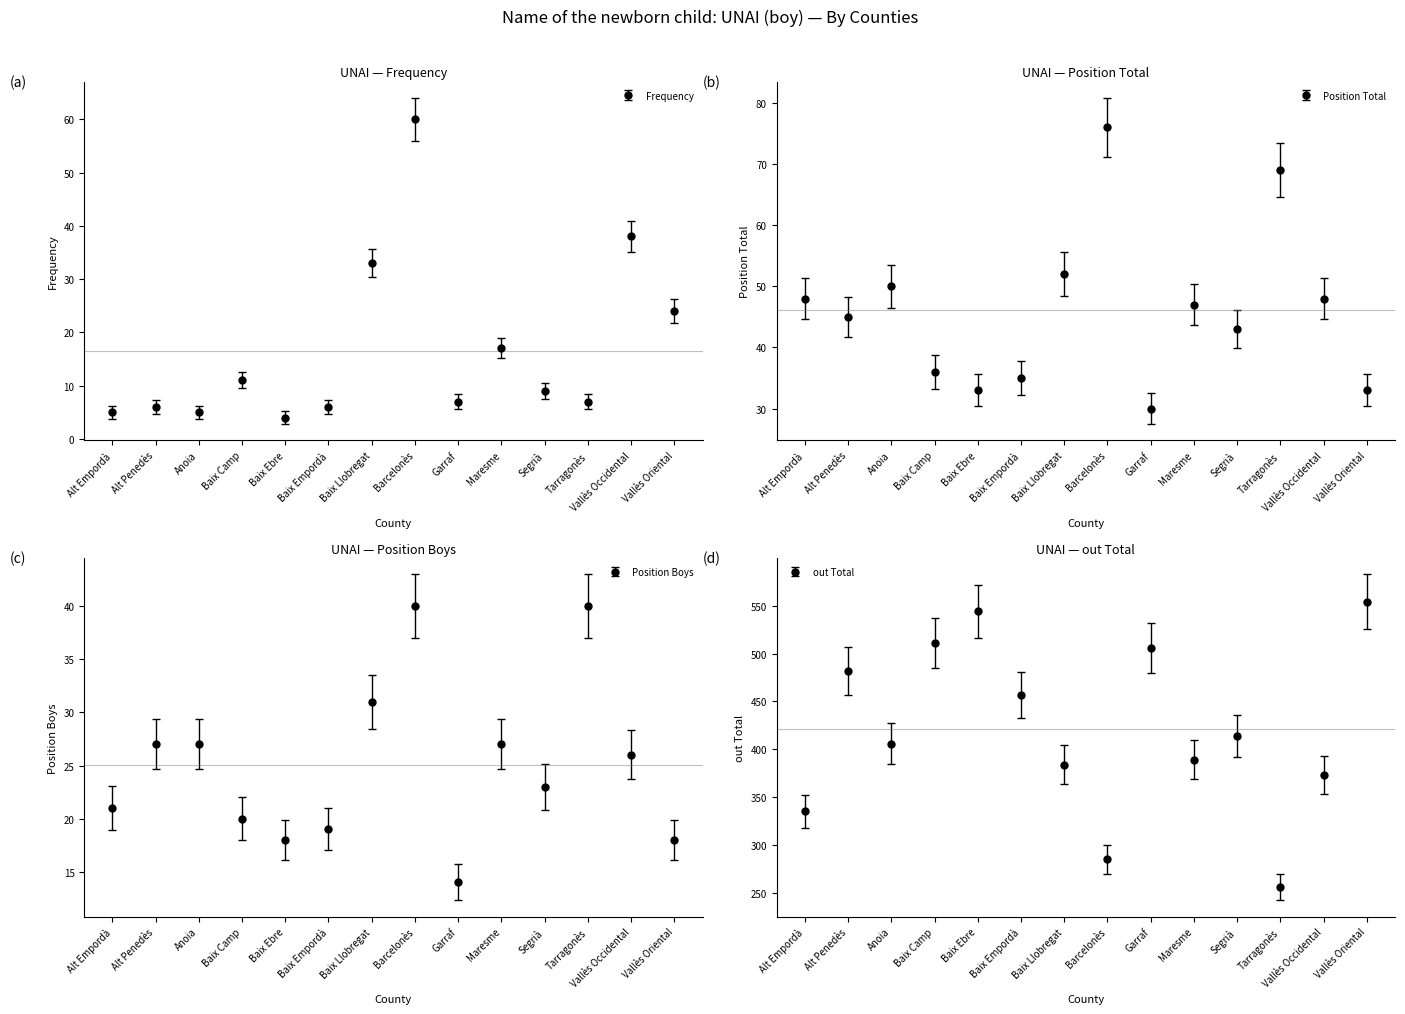

Which series has the widest spread of values?

out Total